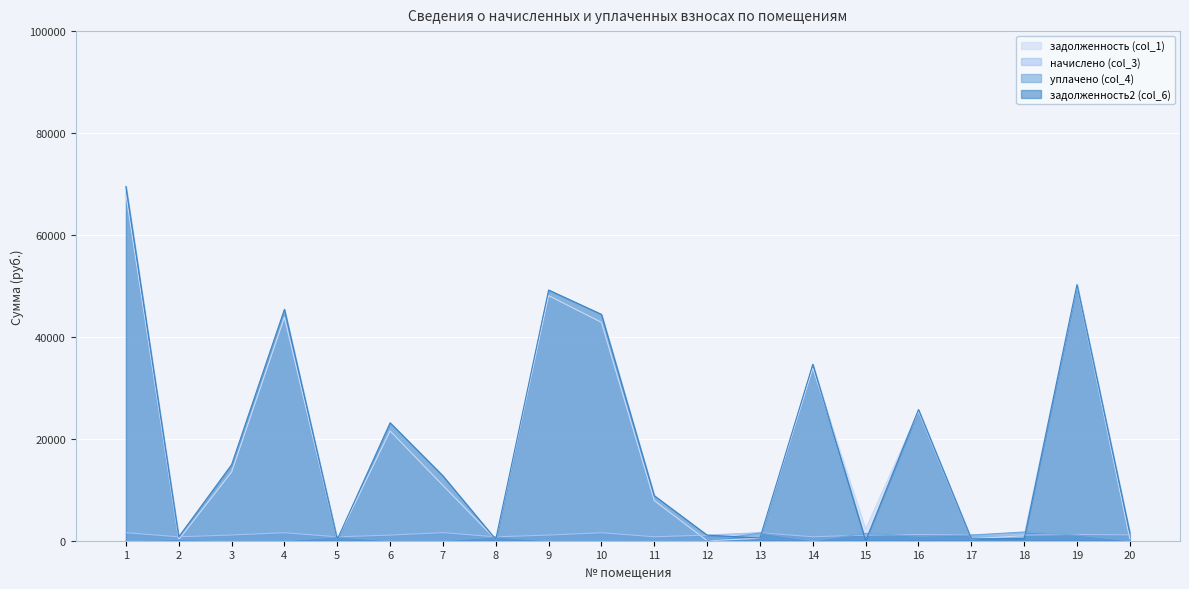

Where is the first local maximum for задолженность2 (col_6)?

4